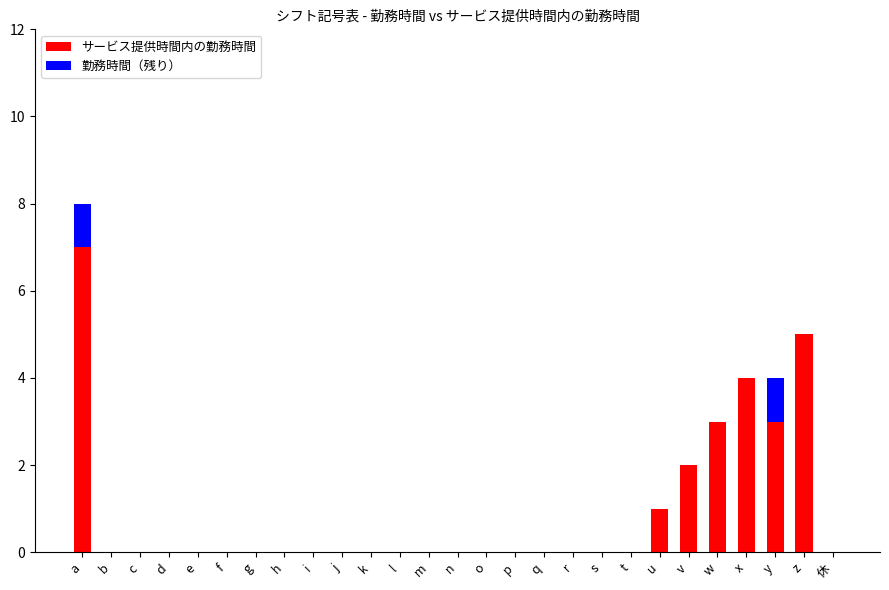

At which label does サービス提供時間内の勤務時間 reach its peak?

a